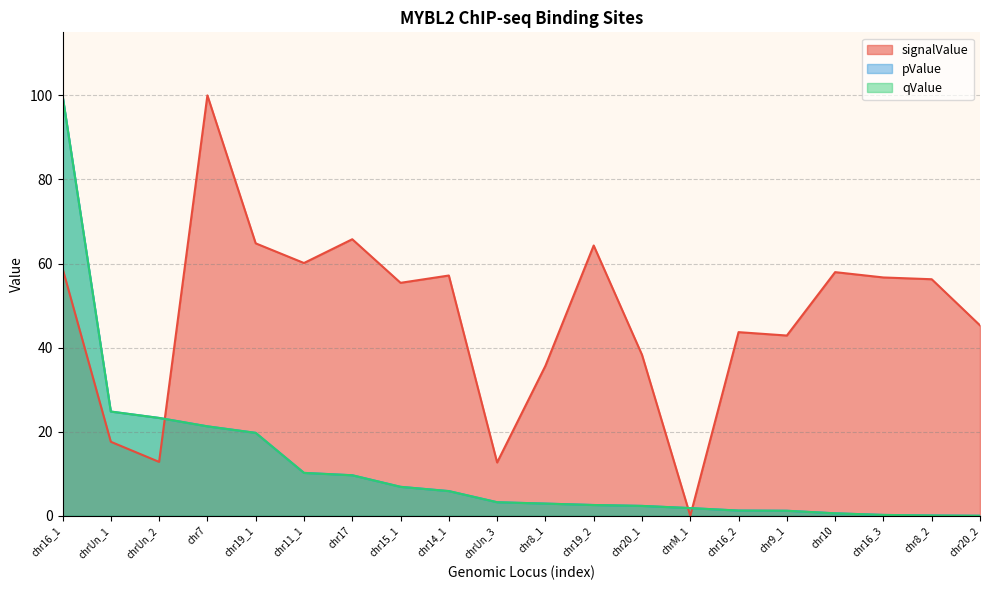

Does the chart have visible grid lines?

Yes